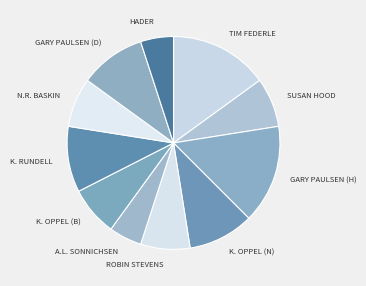

Rank the categories by value from highest to lowest.

Tim Federle, Gary Paulsen (Hatchet), Kenneth Oppel (Nest), Katherine Rundell, Gary Paulsen (Dogsong), Susan Hood, Robin Stevens, Kenneth Oppel (Boundless), Nora Raleigh Baskin, A.L. Sonnichsen, Berta & Elmer Hader